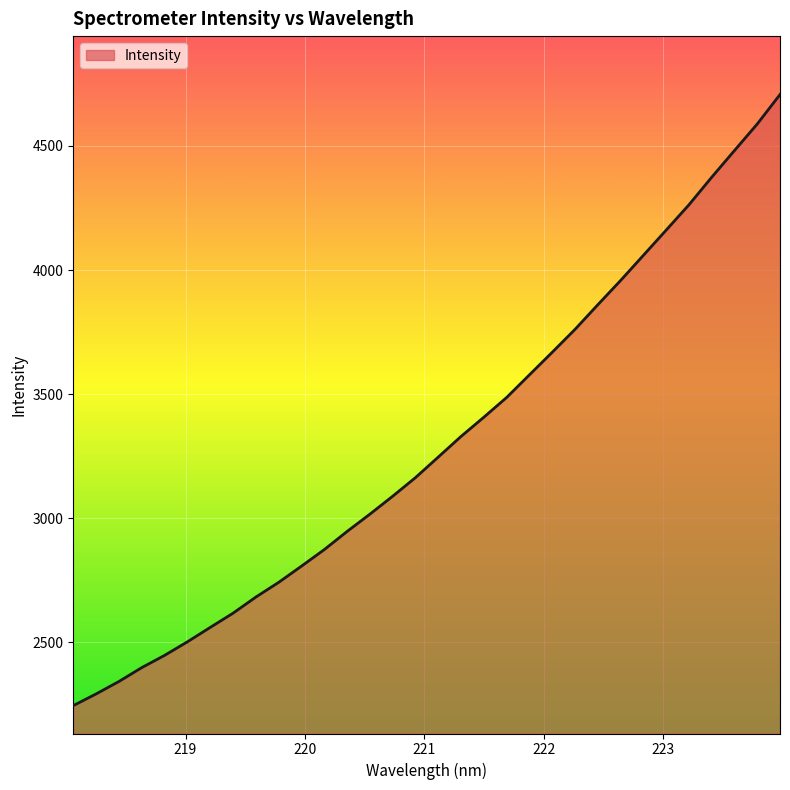

What is the minimum value shown in the chart?

2245.6